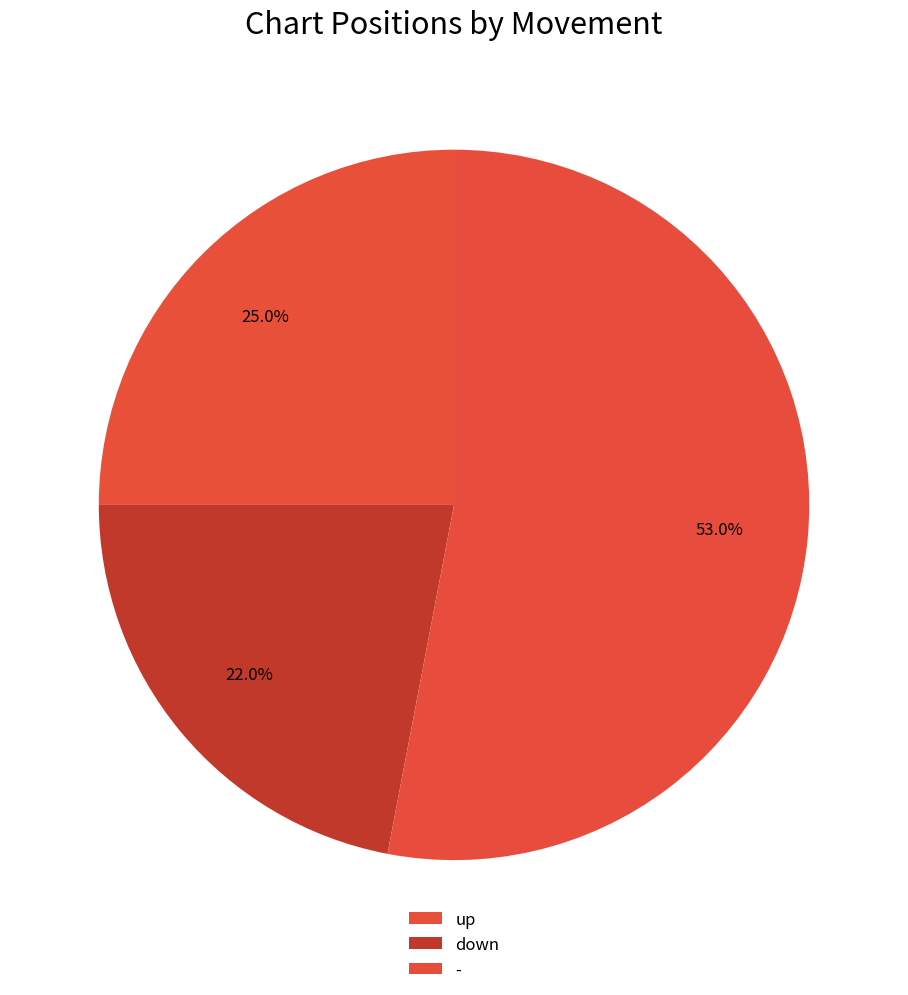

How many slices are in this pie chart?

3